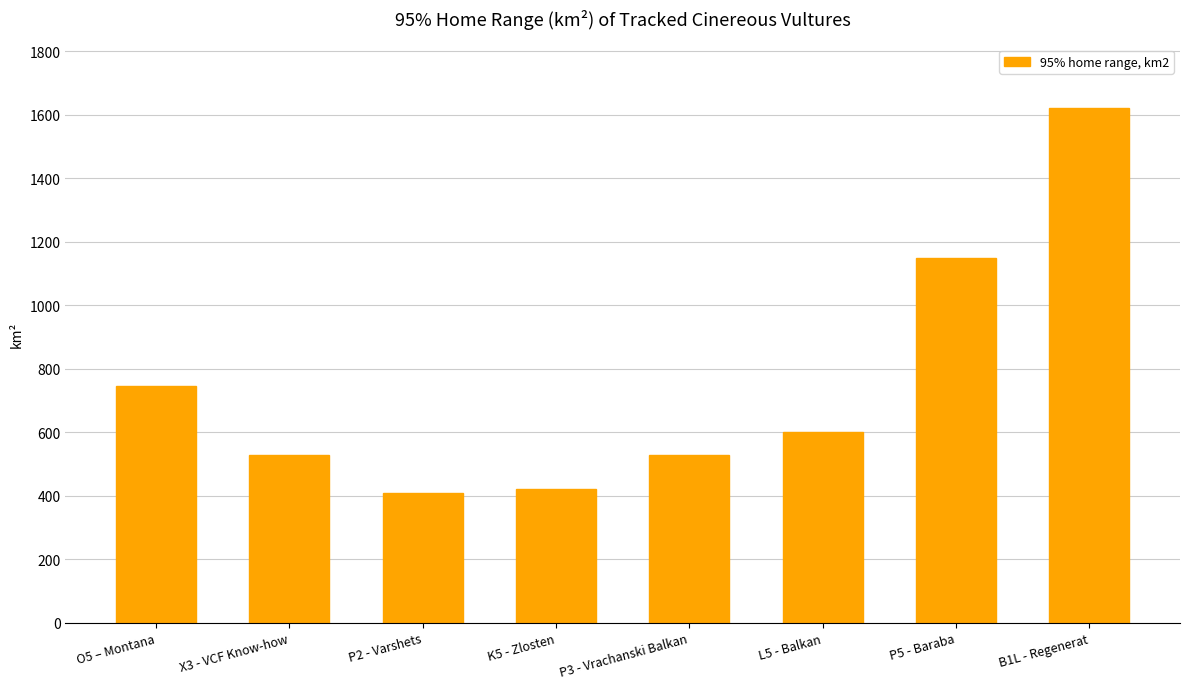

What is the approximate value at B1L - Regenerat?

1620.8